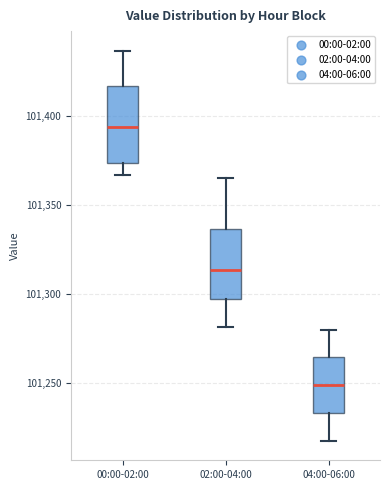

Which box's median line is the highest?

00:00-02:00